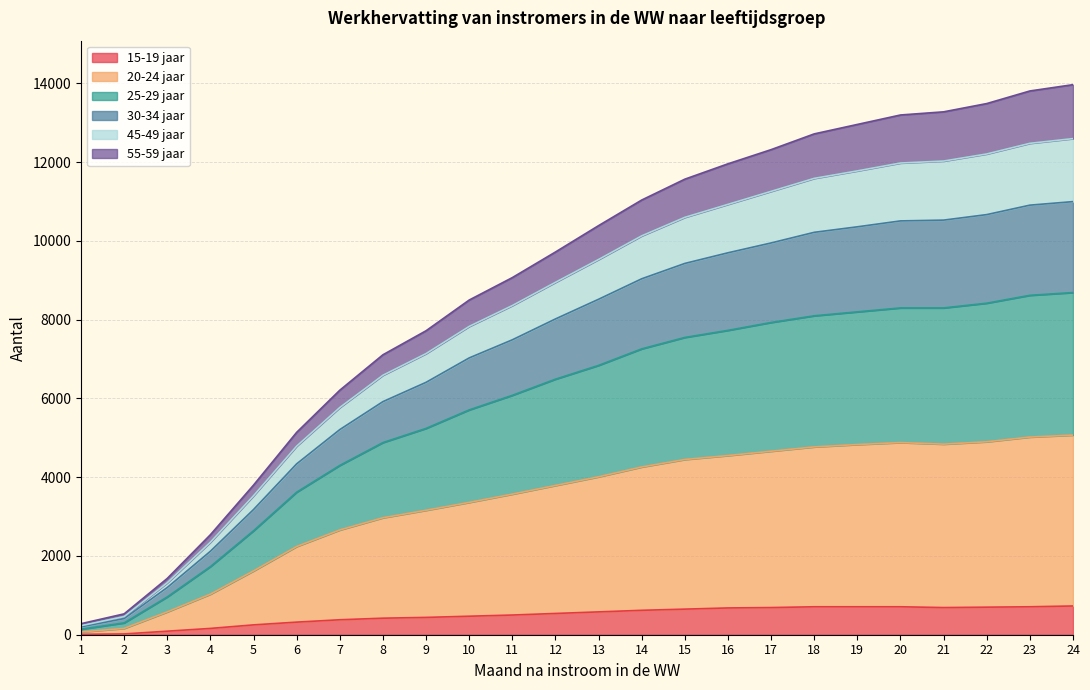

What is the total value across all series at 16?

11960